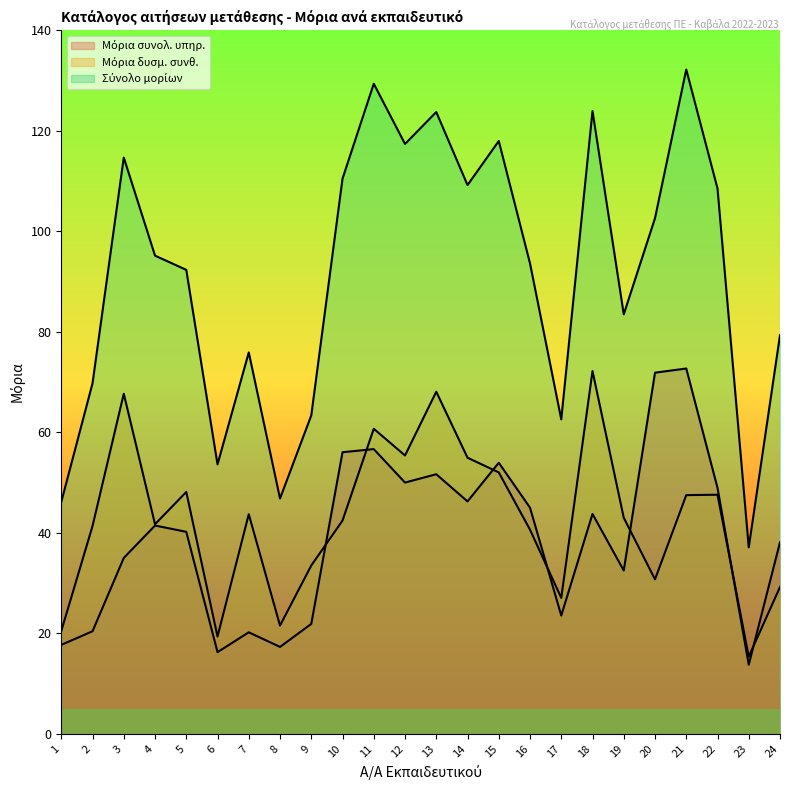

At how many categories does at least one series exceed 65?

18